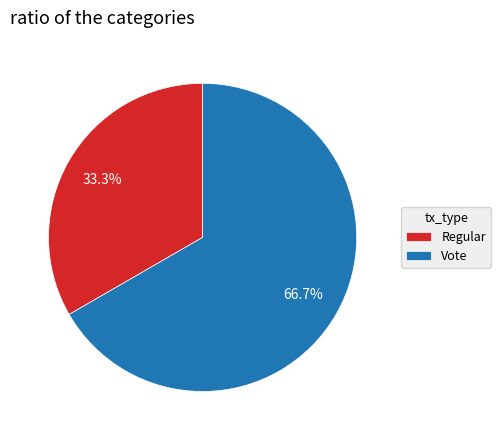

Is Regular the majority of the pie?

No